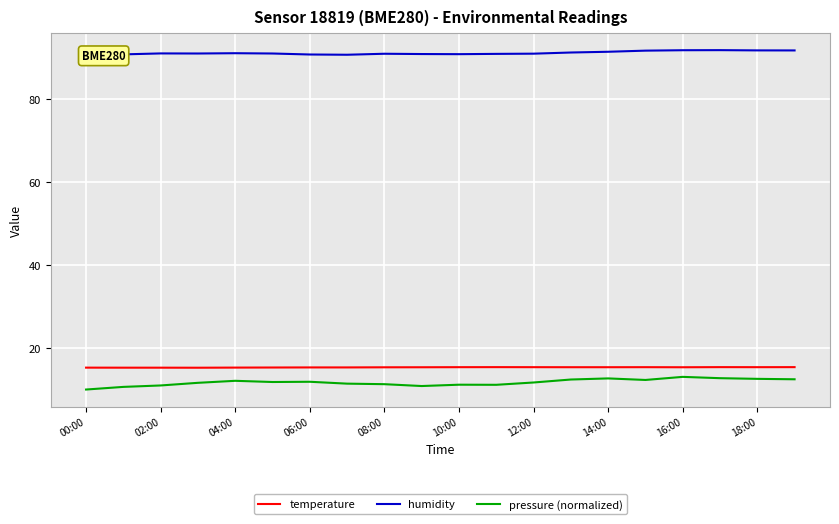

True or false: pressure (normalized) has more than 2 points higher than both neighbors.

True